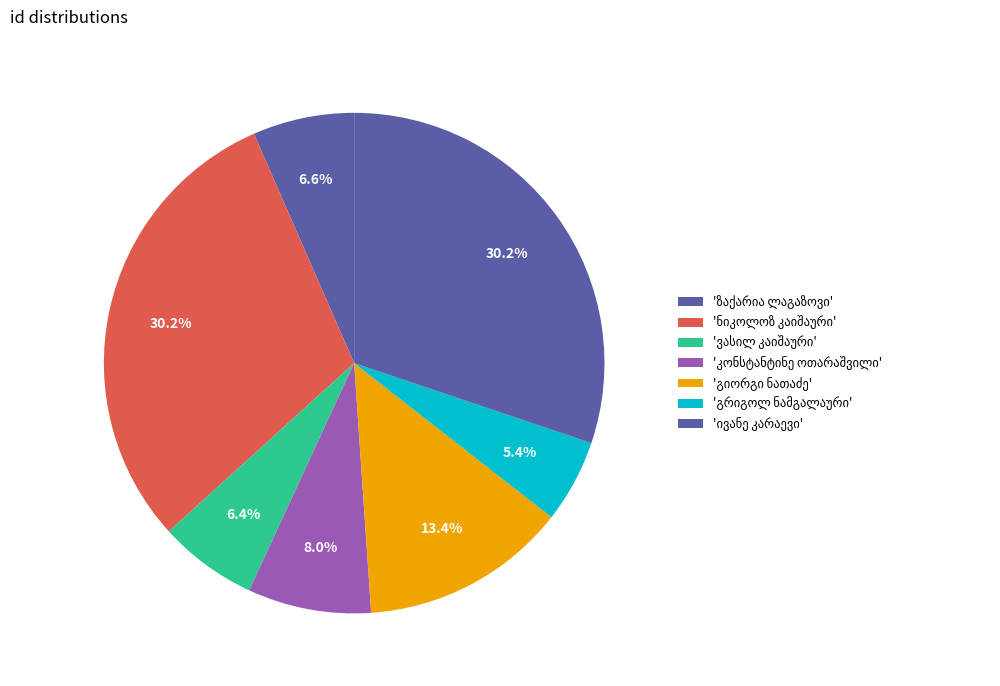

How many segments does this pie chart have?

7